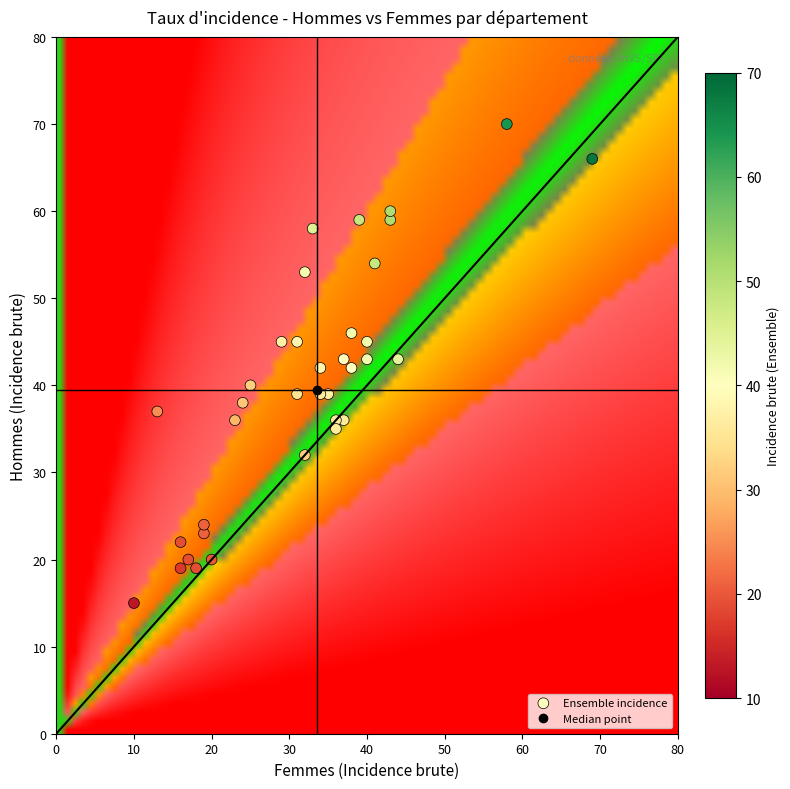

Reading left to right, list all the values displayed in this chart.

42	39	45	37	20	45	45	43	38	39	59	36	36	32	58	54	40	19	53	43	66	22	15	60	59	43	36	35	23	20	70	24	42	46	39	19